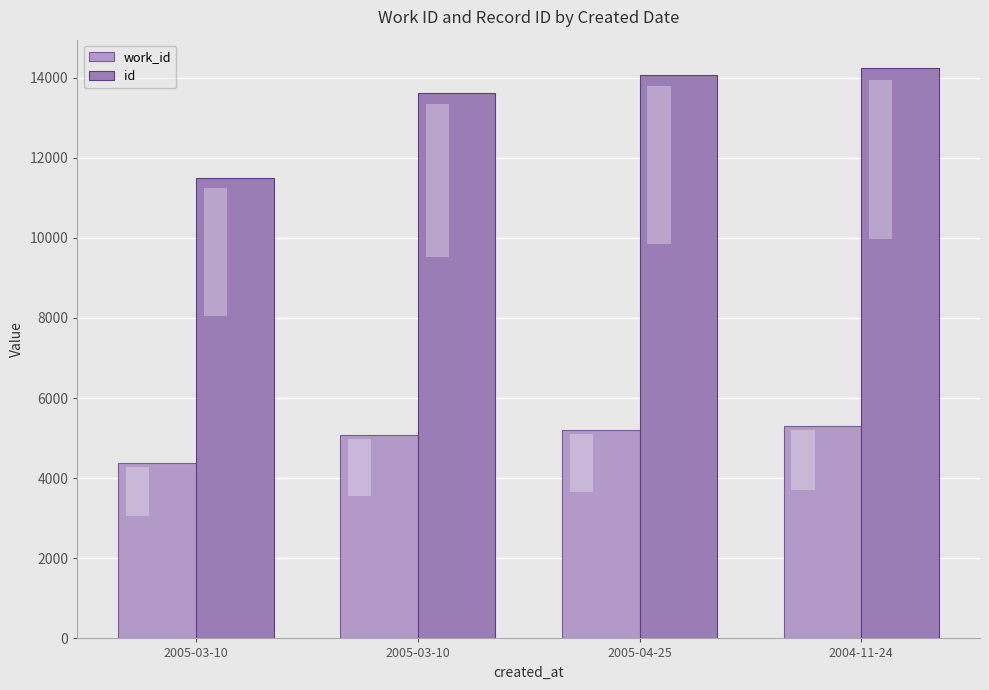

Which has a higher value, 2005-04-25 or 2005-03-10?

2005-04-25